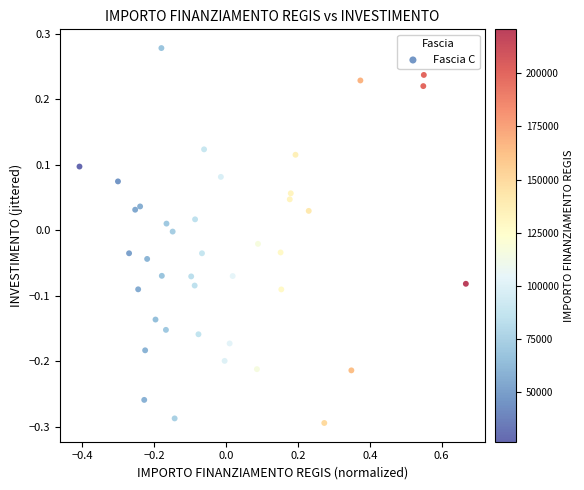

What is the range of Y values (max minus min)?

0.6